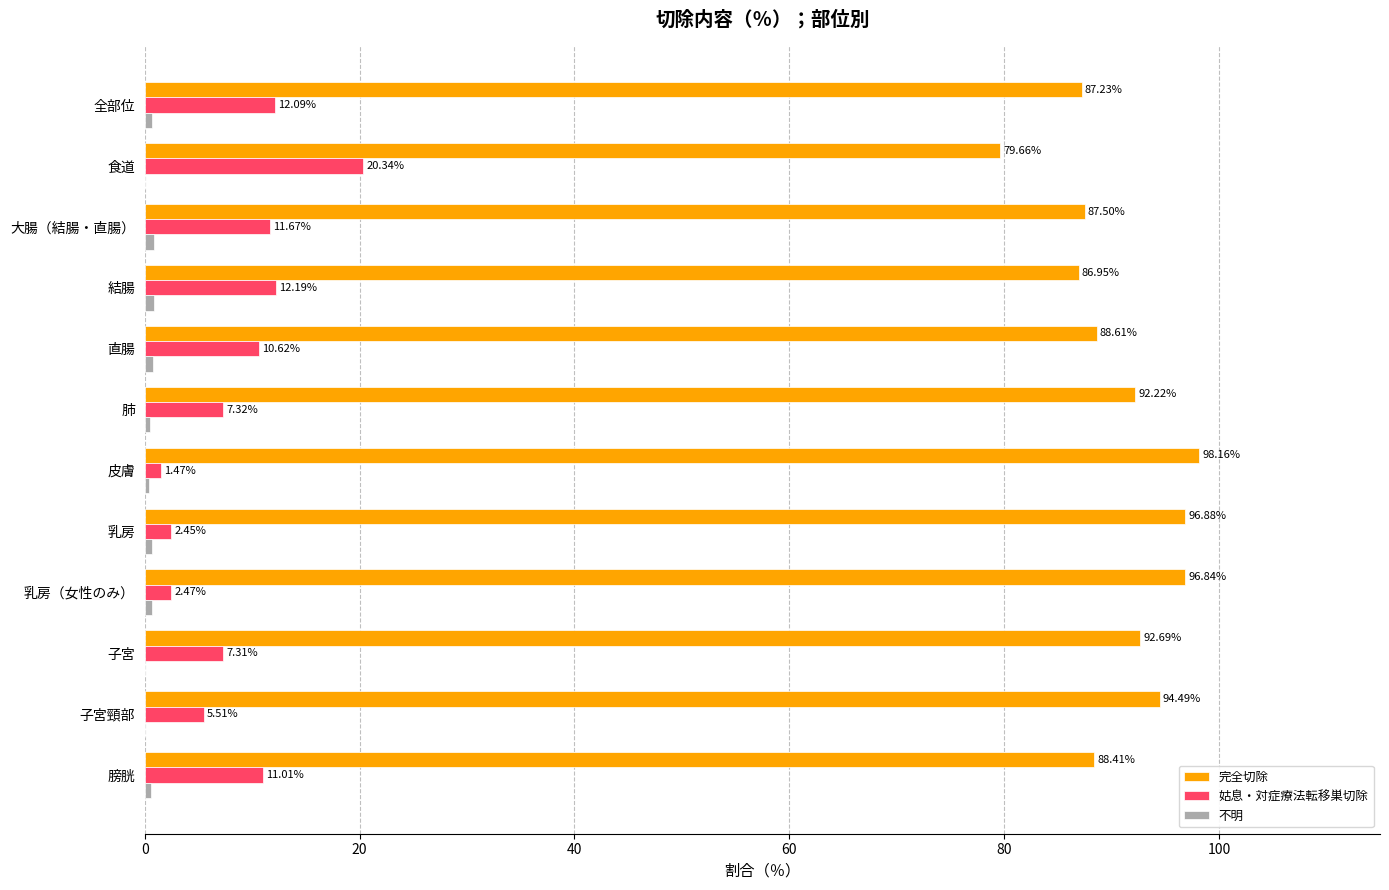

Which series changed the most between 全部位 and 皮膚?

完全切除